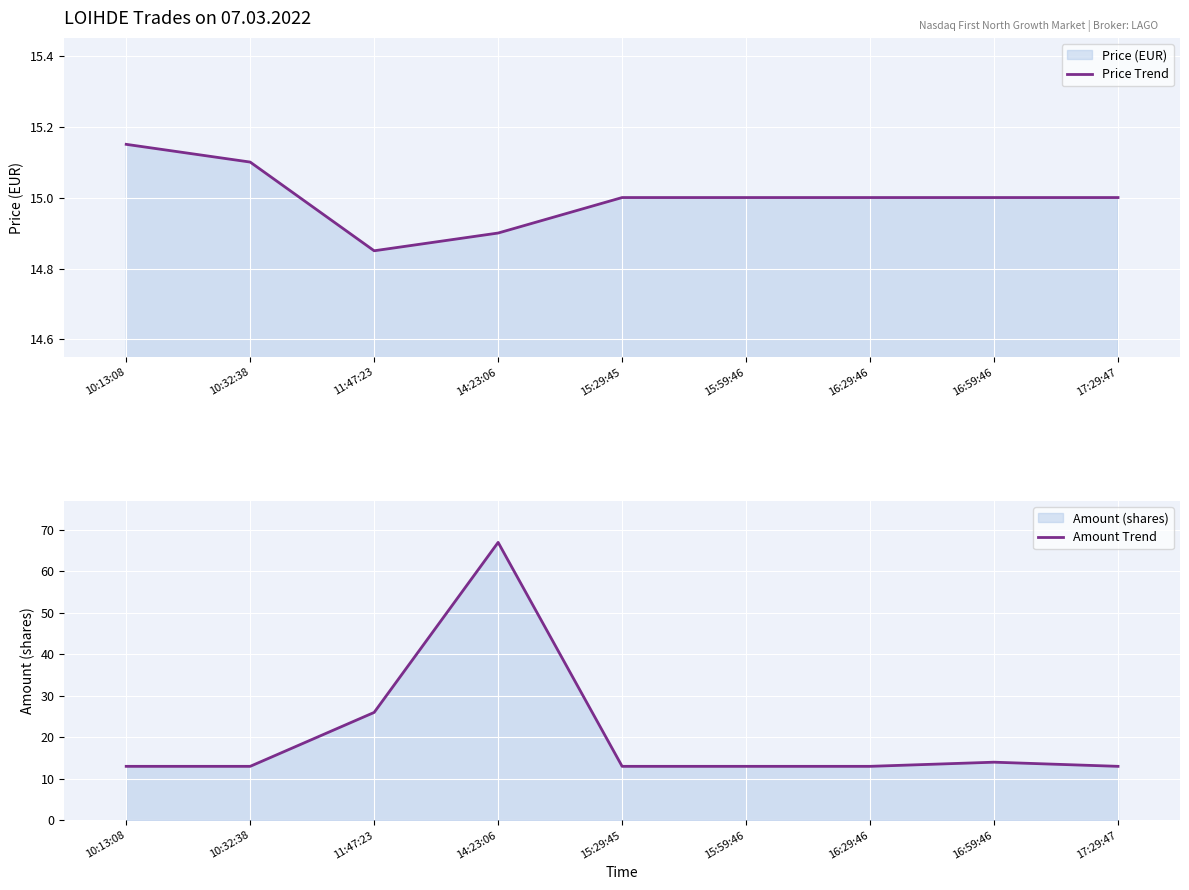

How many lines are shown in the chart?

2